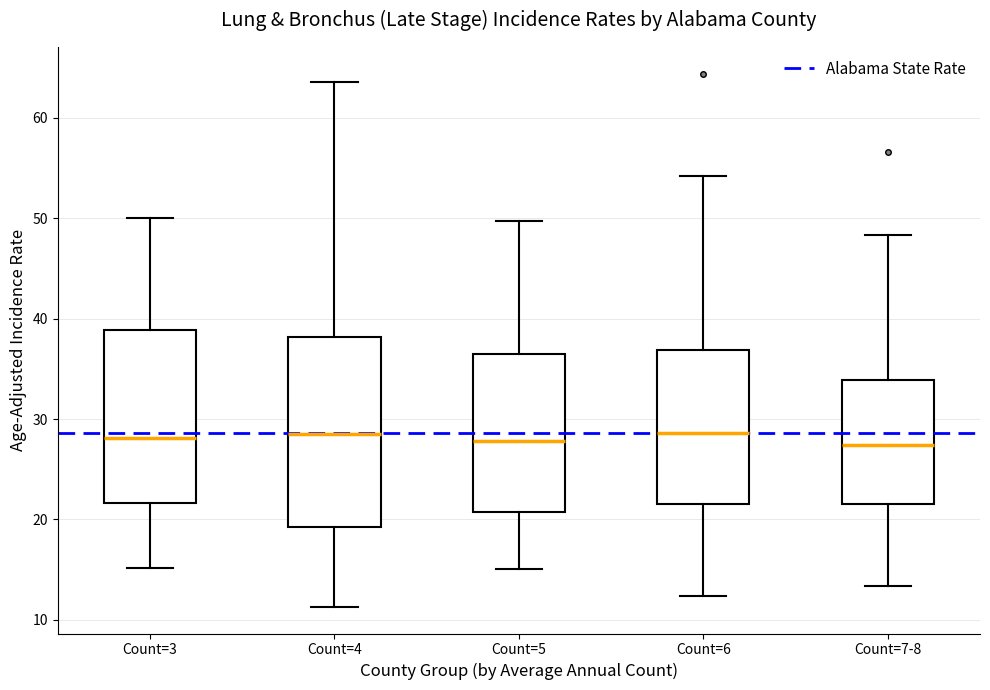

Reading left to right, read every box against the y-axis: the position of its median line, the range the box covers, and the ends of its whiskers. The values are not printed on the chart, so give them approximately, as read against the axis.

Count=3: median 28, box 22 to 39, whiskers 15 to 50
Count=4: median 29, box 19 to 38, whiskers 11 to 64
Count=5: median 28, box 21 to 36, whiskers 15 to 50
Count=6: median 29, box 22 to 37, whiskers 12 to 54
Count=7-8: median 27, box 22 to 34, whiskers 13 to 48